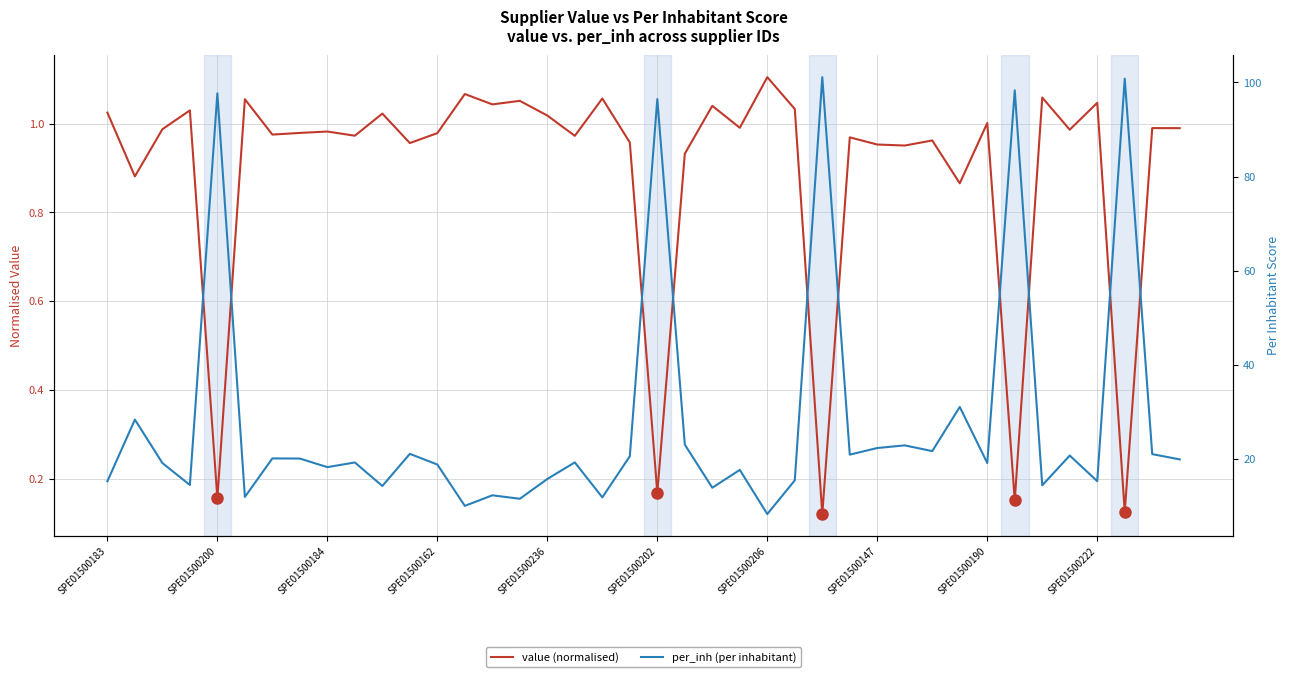

Does the chart display data point markers on the line(s)?

No